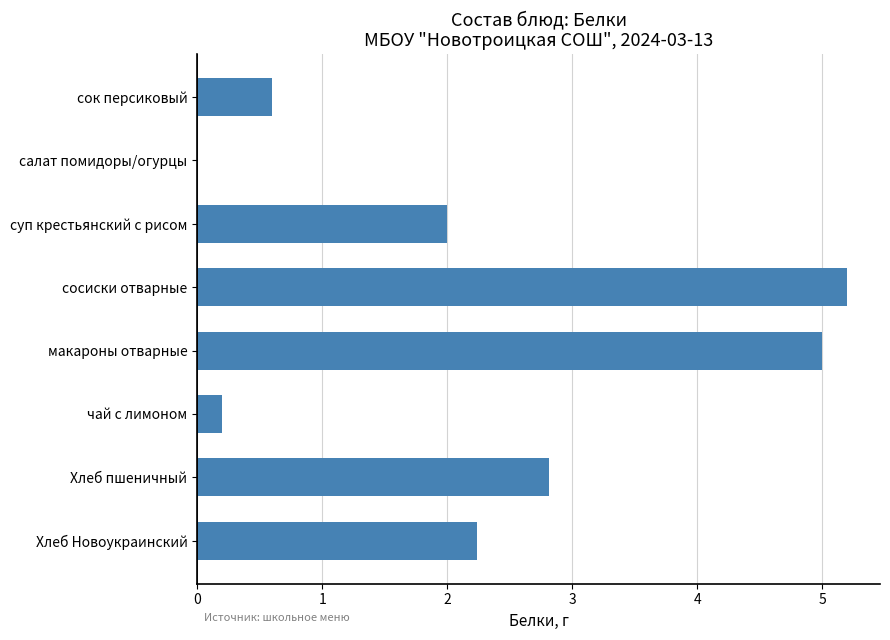

What is the sum of the values at суп крестьянский с рисом and салат помидоры/огурцы?

2.0